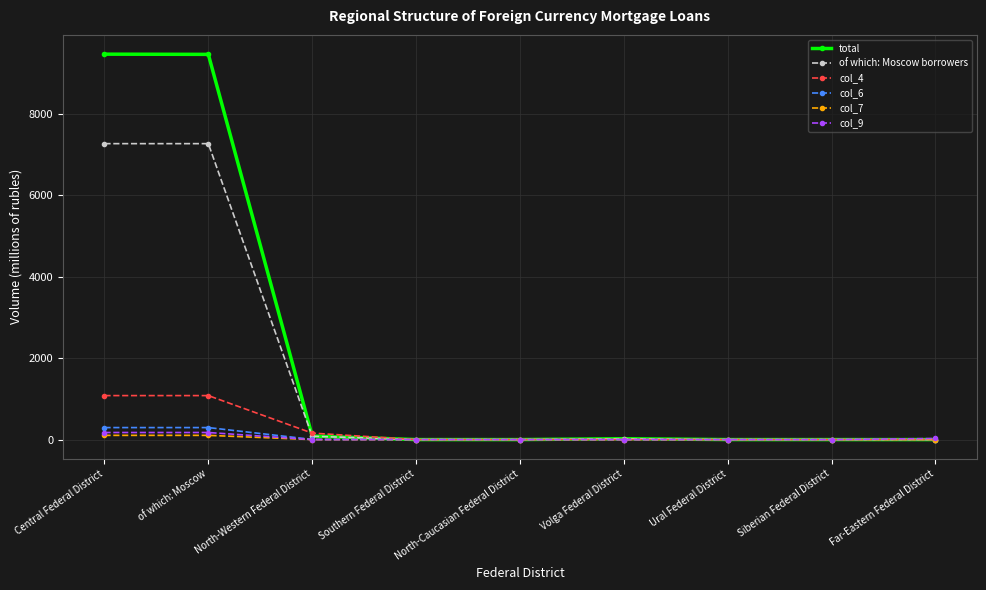

What position from the left is Central Federal District?

1